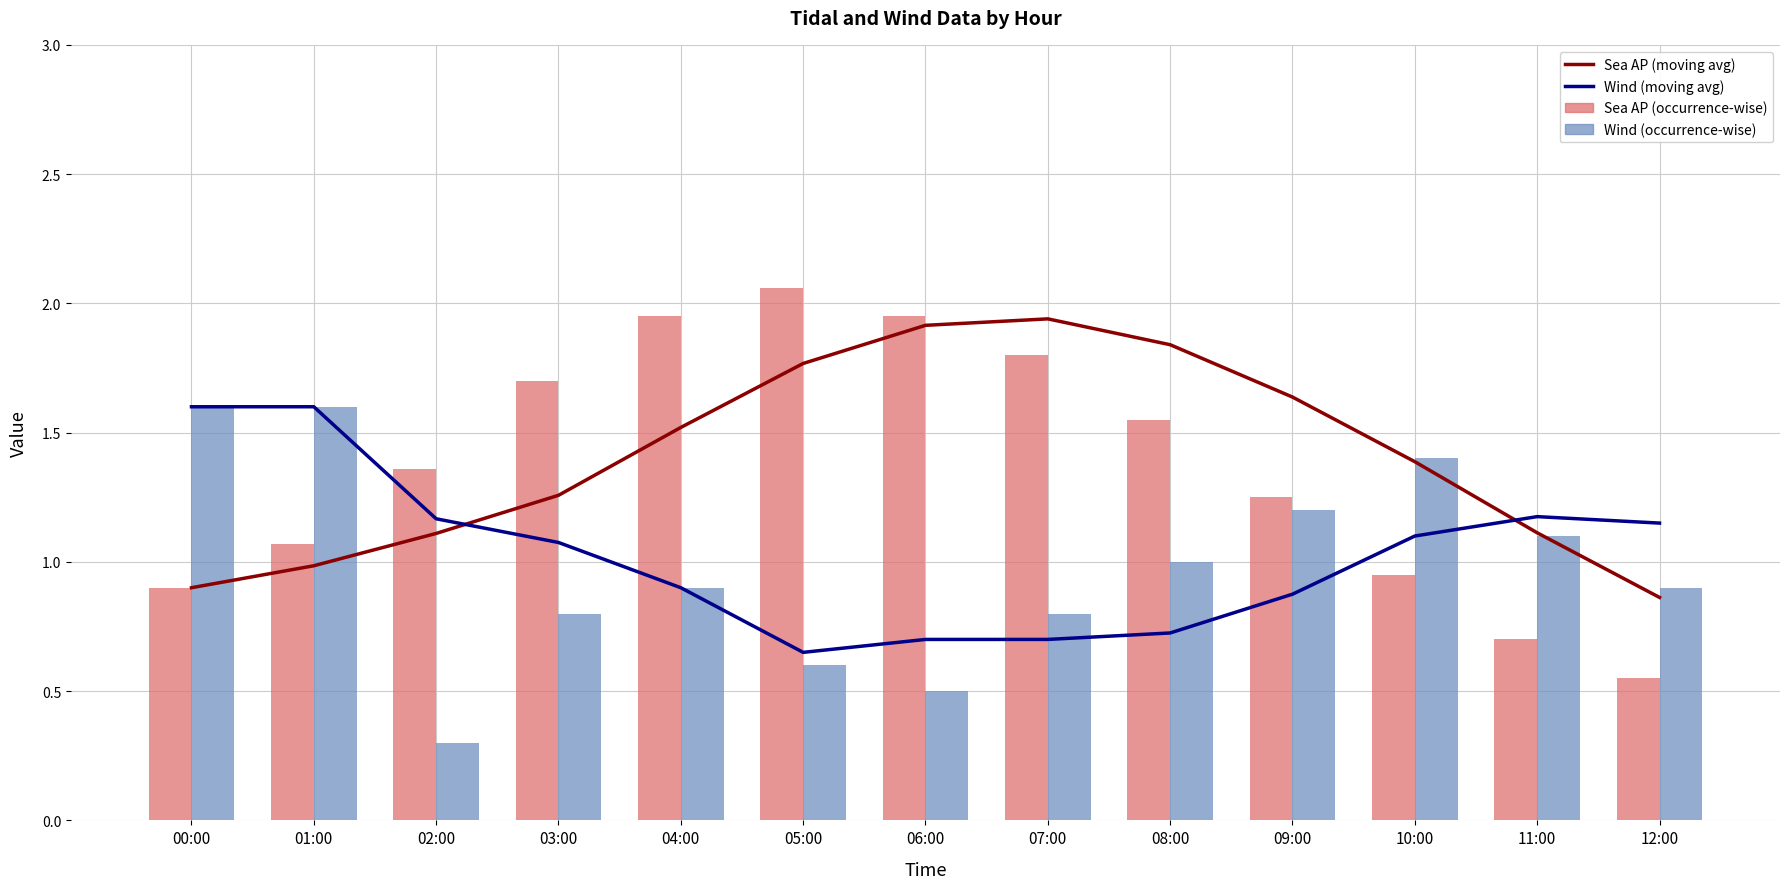

Reading left to right, extract all data points from this chart.

Sea AP (moving avg): 00:00=0.9	01:00=1.0	02:00=1.1	03:00=1.3	04:00=1.5	05:00=1.8	06:00=1.9	07:00=1.9	08:00=1.8	09:00=1.6	10:00=1.4	11:00=1.1	12:00=0.9
Wind (moving avg): 00:00=1.6	01:00=1.6	02:00=1.2	03:00=1.1	04:00=0.9	05:00=0.7	06:00=0.7	07:00=0.7	08:00=0.7	09:00=0.9	10:00=1.1	11:00=1.2	12:00=1.1
Sea AP (occurrence-wise): 00:00=0.9	01:00=1.1	02:00=1.4	03:00=1.7	04:00=1.9	05:00=2.1	06:00=1.9	07:00=1.8	08:00=1.6	09:00=1.2	10:00=0.9	11:00=0.7	12:00=0.6
Wind (occurrence-wise): 00:00=1.6	01:00=1.6	02:00=0.3	03:00=0.8	04:00=0.9	05:00=0.6	06:00=0.5	07:00=0.8	08:00=1.0	09:00=1.2	10:00=1.4	11:00=1.1	12:00=0.9